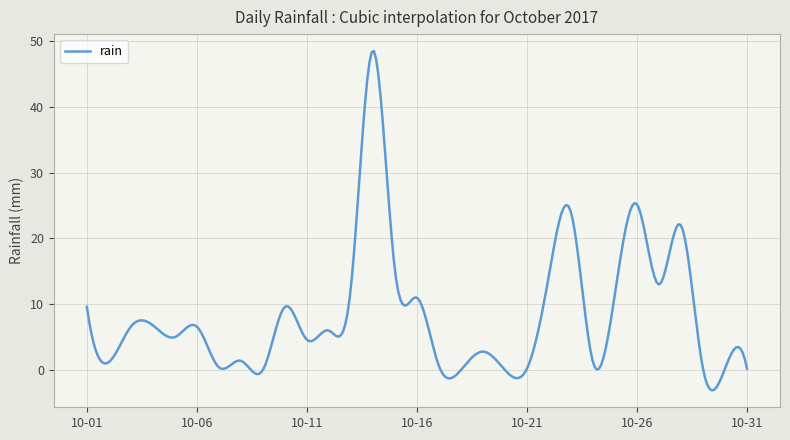

How many distinct data groups are displayed?

1